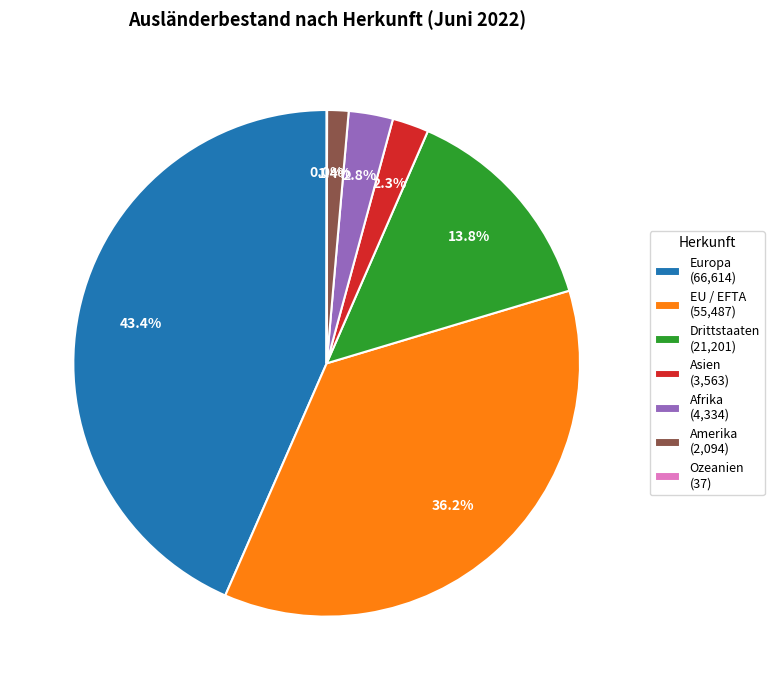

What portion of the pie excludes Afrika (4,334)?

97.2%